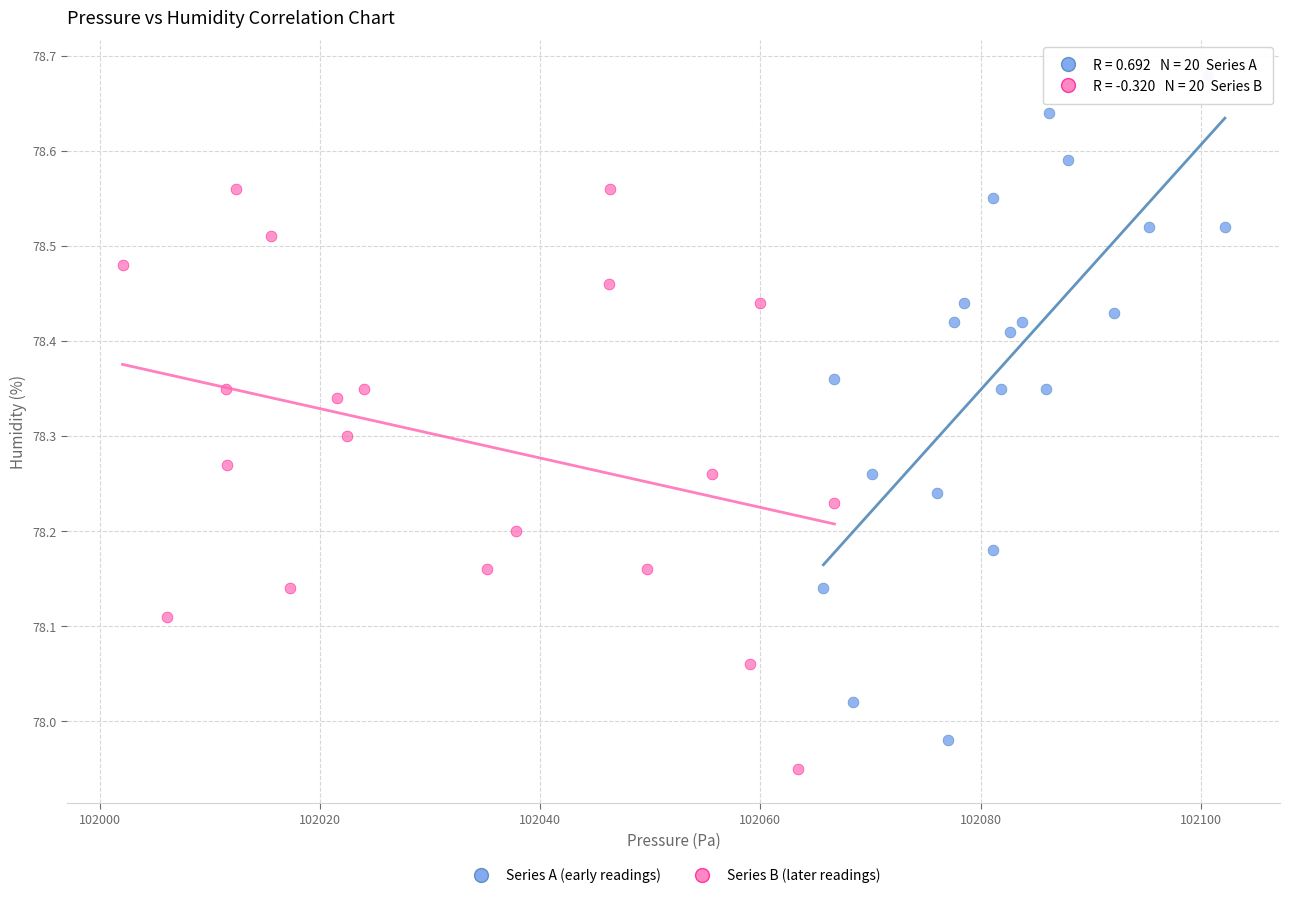

What are all the series names shown in the legend?

Series A (early readings), Series B (later readings)